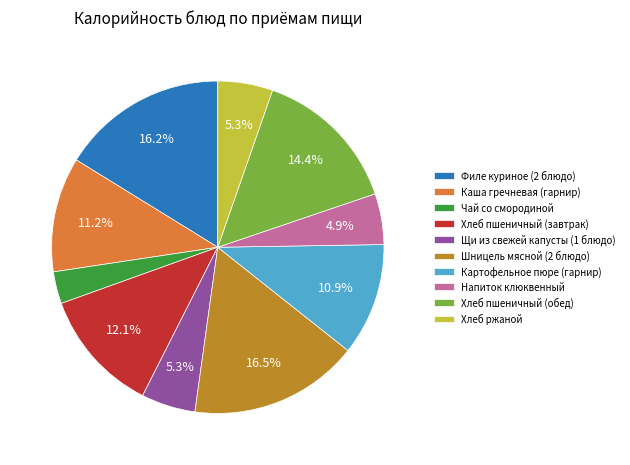

What percentage is the Хлеб пшеничный (обед) slice, to the nearest percent?

14%